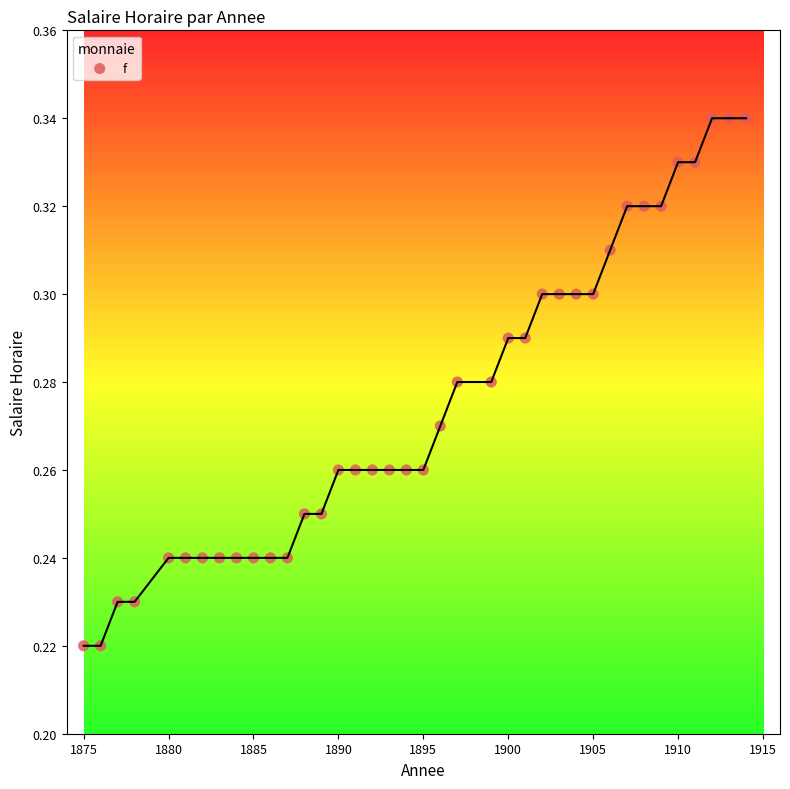

What is the range of X values (max minus min)?

39.0